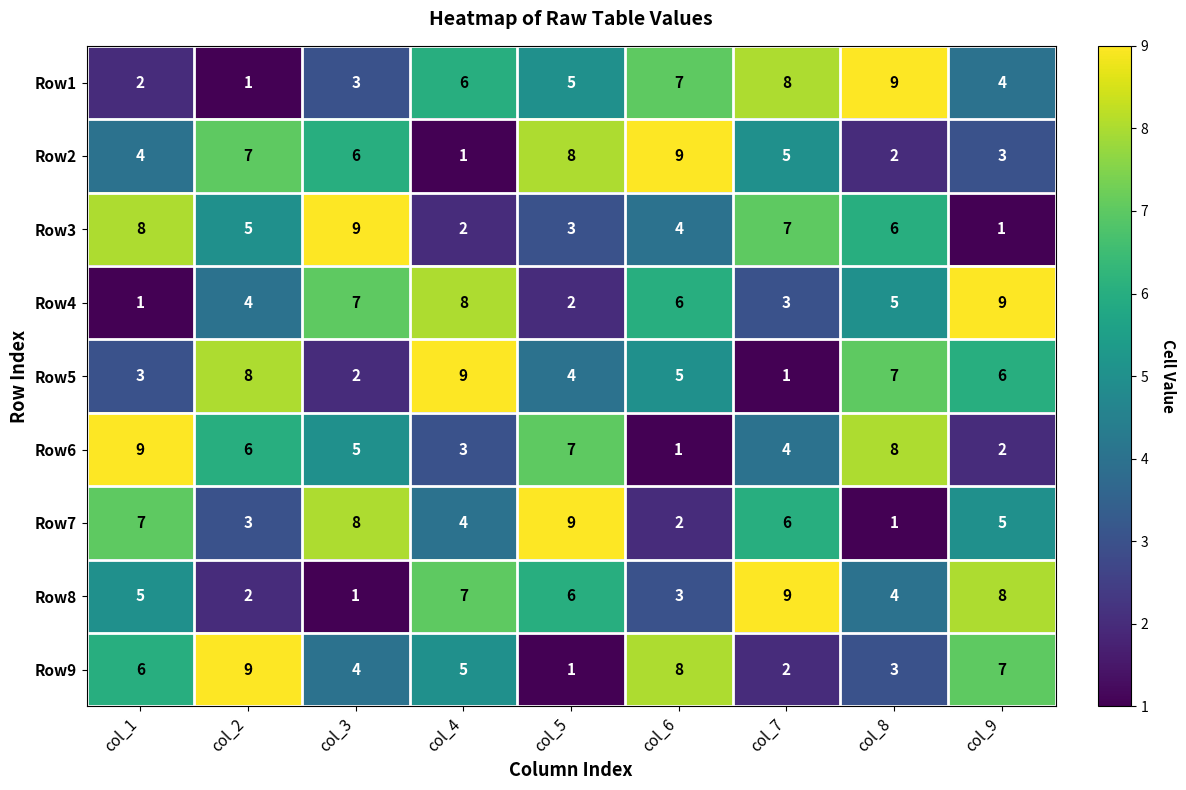

How many Row2 values are between 3 and 7?

5